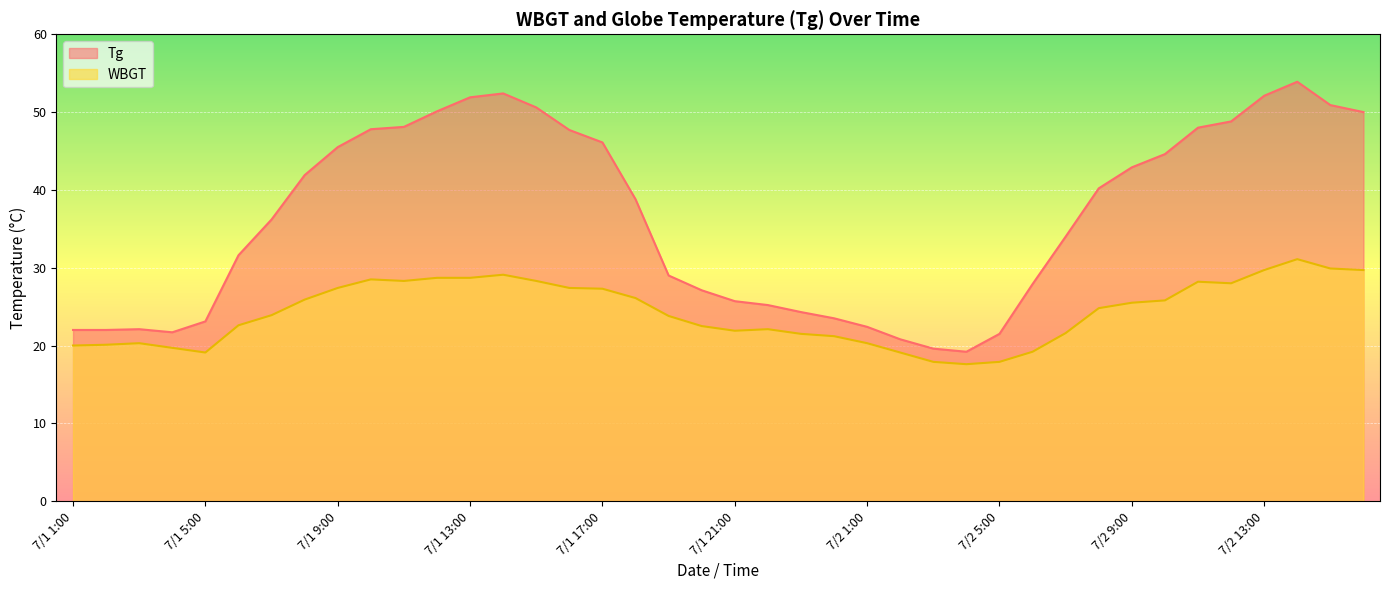

Reading left to right, what are all the values shown in this chart?

Tg: 7/1 1:00=22.0	7/1 2:00=22.0	7/1 3:00=22.1	7/1 4:00=21.7	7/1 5:00=23.1	7/1 6:00=31.6	7/1 7:00=36.2	7/1 8:00=41.9	7/1 9:00=45.5	7/1 10:00=47.8	7/1 11:00=48.1	7/1 12:00=50.1	7/1 13:00=51.9	7/1 14:00=52.4	7/1 15:00=50.6	7/1 16:00=47.7	7/1 17:00=46.1	7/1 18:00=38.8	7/1 19:00=29.0	7/1 20:00=27.1	7/1 21:00=25.7	7/1 22:00=25.2	7/1 23:00=24.3	7/1 24:00=23.5	7/2 1:00=22.4	7/2 2:00=20.8	7/2 3:00=19.6	7/2 4:00=19.2	7/2 5:00=21.5	7/2 6:00=27.9	7/2 7:00=34.0	7/2 8:00=40.2	7/2 9:00=42.9	7/2 10:00=44.6	7/2 11:00=48.0	7/2 12:00=48.8	7/2 13:00=52.1	7/2 14:00=53.9	7/2 15:00=50.9	7/2 16:00=50.0
WBGT: 7/1 1:00=20.0	7/1 2:00=20.1	7/1 3:00=20.3	7/1 4:00=19.7	7/1 5:00=19.1	7/1 6:00=22.6	7/1 7:00=23.9	7/1 8:00=25.9	7/1 9:00=27.4	7/1 10:00=28.5	7/1 11:00=28.3	7/1 12:00=28.7	7/1 13:00=28.7	7/1 14:00=29.1	7/1 15:00=28.3	7/1 16:00=27.4	7/1 17:00=27.3	7/1 18:00=26.1	7/1 19:00=23.8	7/1 20:00=22.5	7/1 21:00=21.9	7/1 22:00=22.1	7/1 23:00=21.5	7/1 24:00=21.2	7/2 1:00=20.3	7/2 2:00=19.1	7/2 3:00=17.9	7/2 4:00=17.6	7/2 5:00=17.9	7/2 6:00=19.2	7/2 7:00=21.6	7/2 8:00=24.8	7/2 9:00=25.5	7/2 10:00=25.8	7/2 11:00=28.2	7/2 12:00=28.0	7/2 13:00=29.7	7/2 14:00=31.1	7/2 15:00=29.9	7/2 16:00=29.7